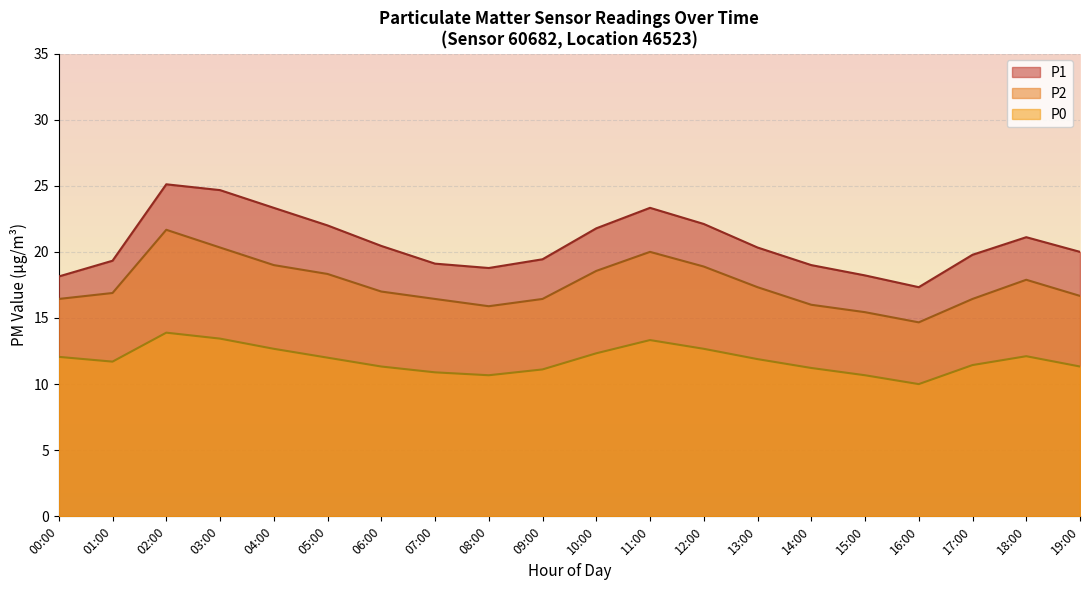

Where is the first local maximum for P1?

02:00